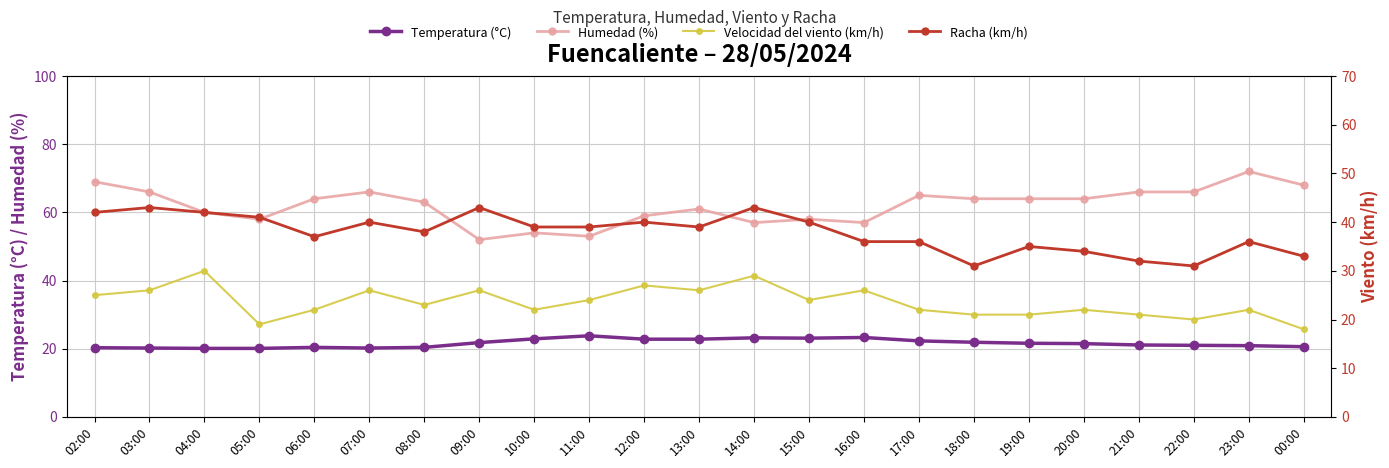

Where does the Humedad (%) series first go above 64?

02:00